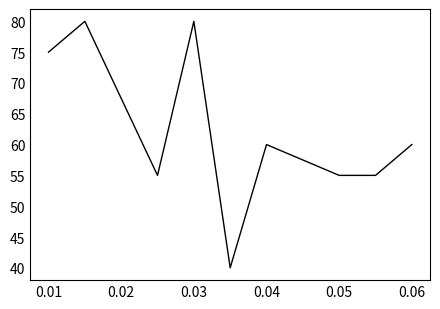

What is the greatest value displayed?

80